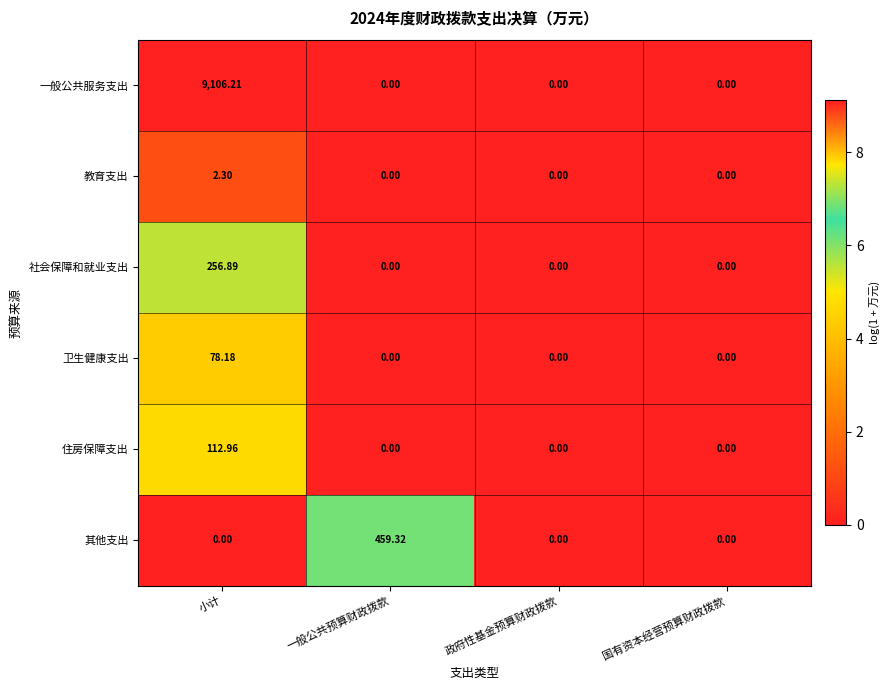

At which label does 其他支出 reach its peak?

一般公共预算财政拨款